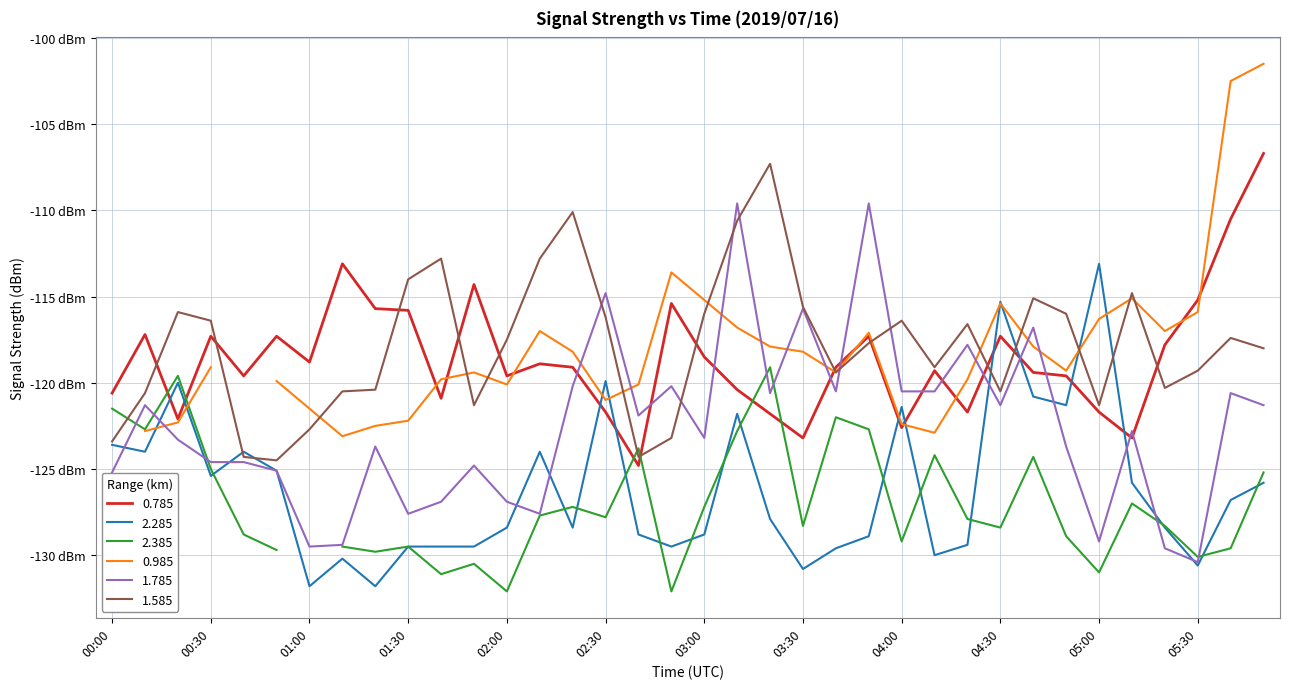

At which category is the sum across all series the highest?

03:10